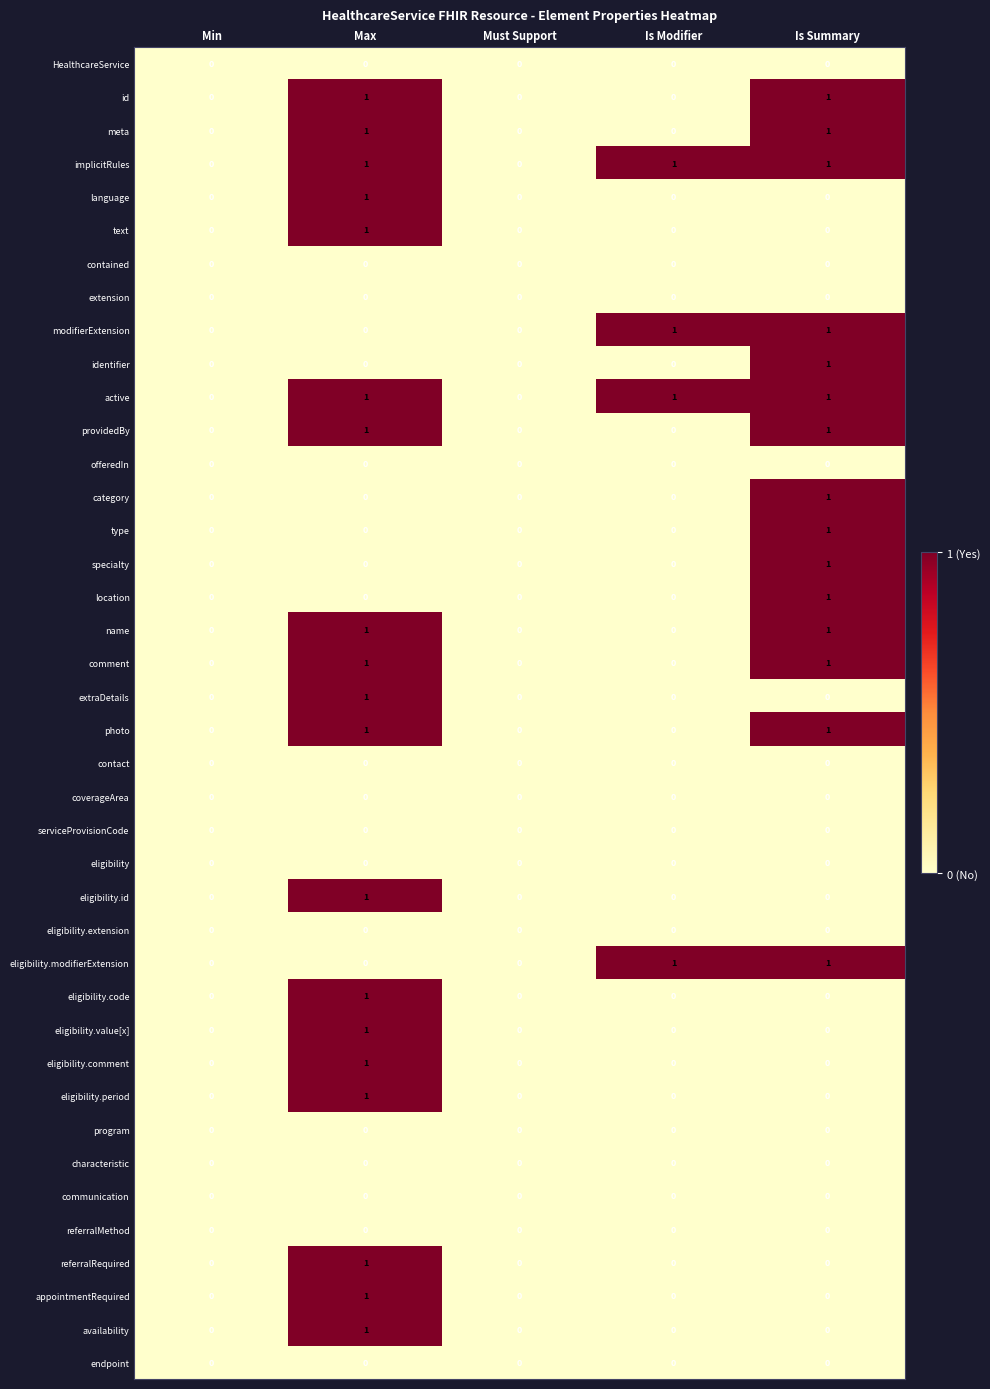

The value of contained at Must Support is 0. True or false?

True